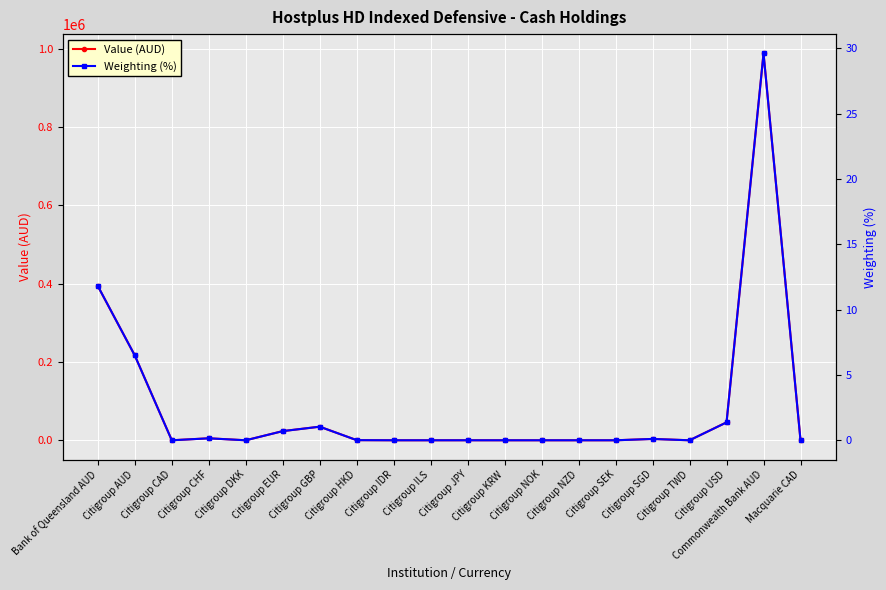

Which series has the widest spread of values?

Value (AUD)